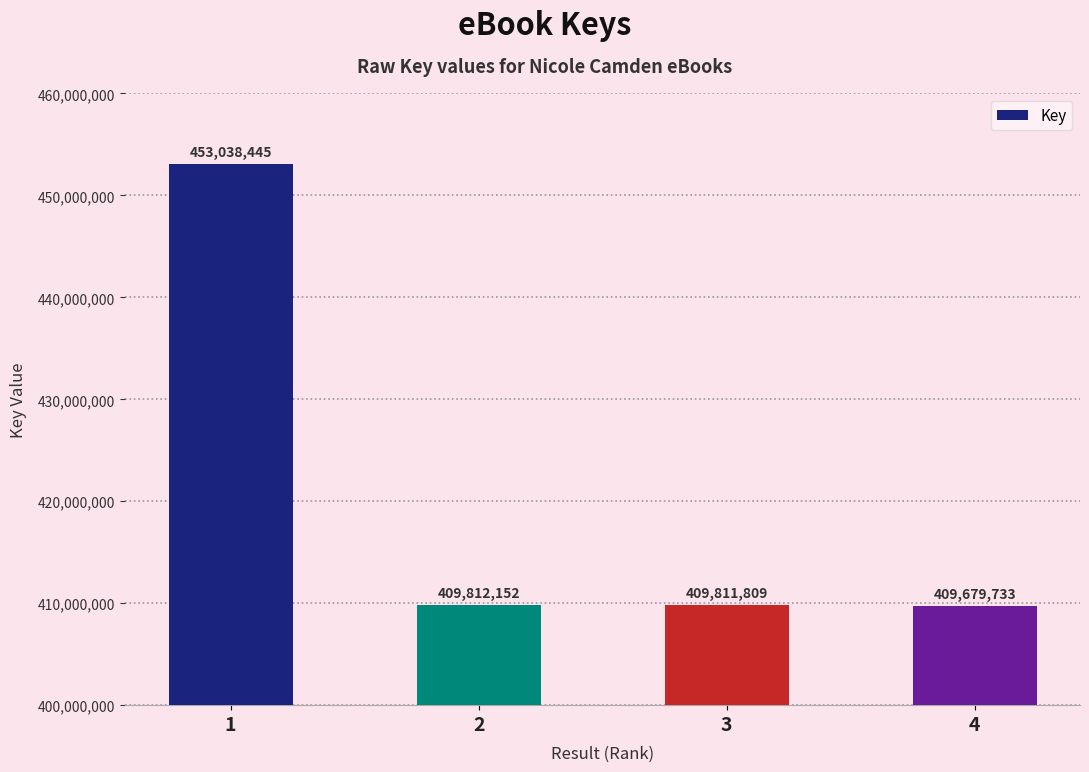

What is the difference between the values at 1 and 3?

43226636